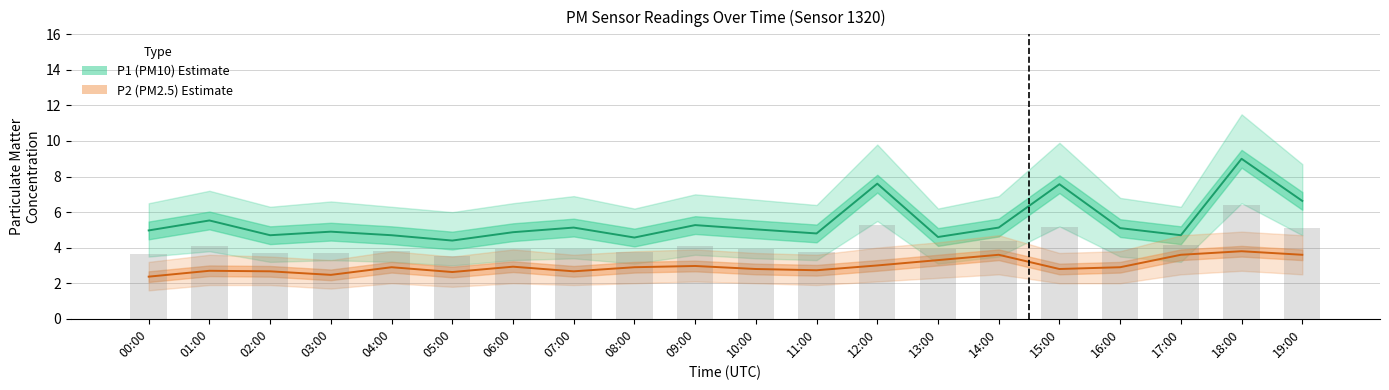

Reading left to right, transcribe all the data shown in this chart.

P1 (PM10): 5.0	5.5	4.7	4.9	4.7	4.4	4.9	5.1	4.6	5.3	5.0	4.8	7.6	4.6	5.1	7.6	5.1	4.7	9.0	6.6
P2 (PM2.5): 2.4	2.7	2.7	2.5	2.9	2.6	2.9	2.7	2.9	3.0	2.8	2.7	3.0	3.3	3.6	2.8	2.9	3.6	3.8	3.6